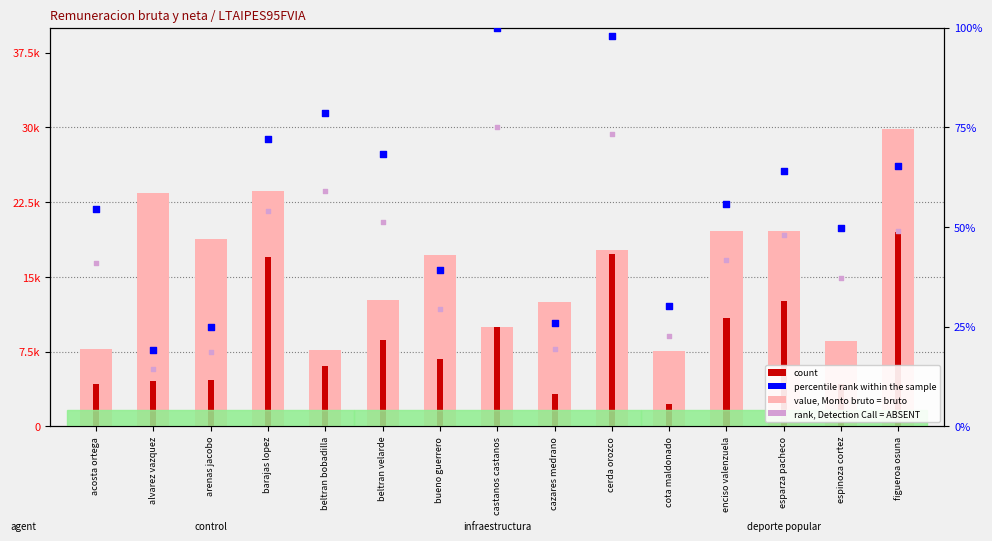

Which series contains the lowest Y value?

rank, Detection Call = ABSENT